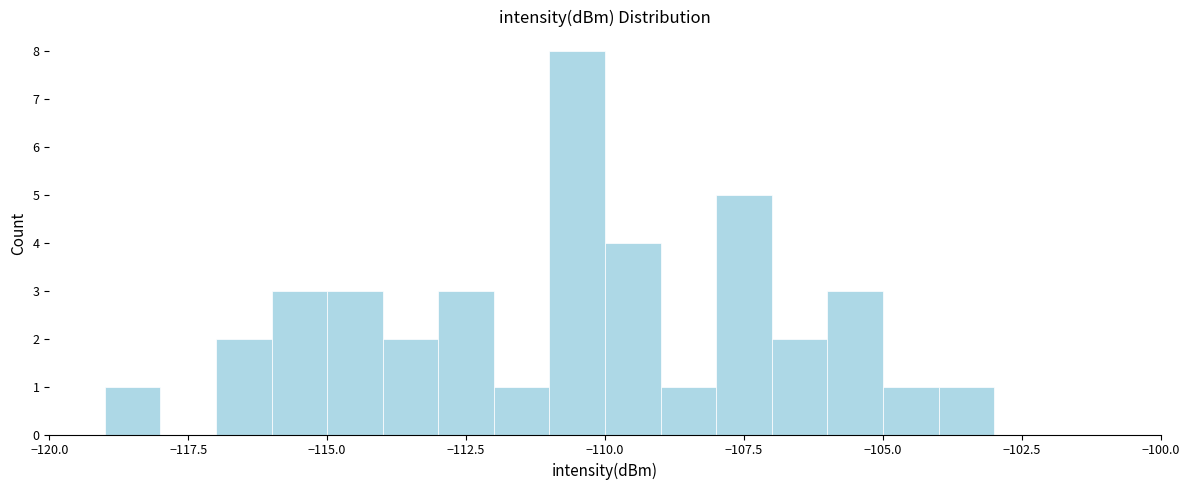

Around what value on the x-axis is the tallest bar? Give the approximate position of its centre, as read against the axis.

-110.5